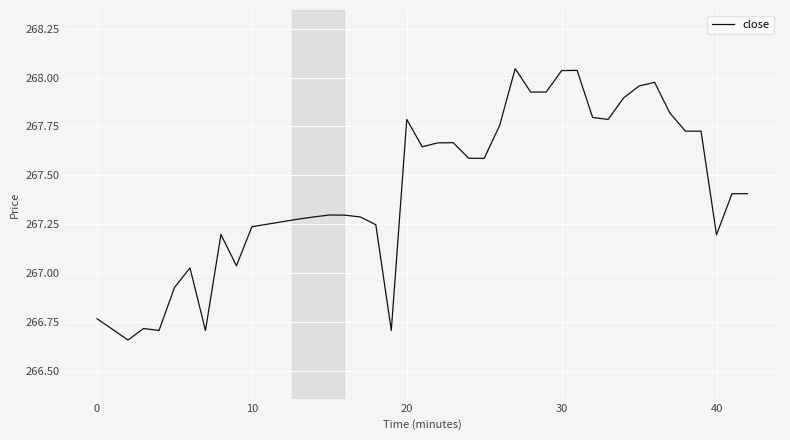

True or false: the data shows 62.5 at 0.

False